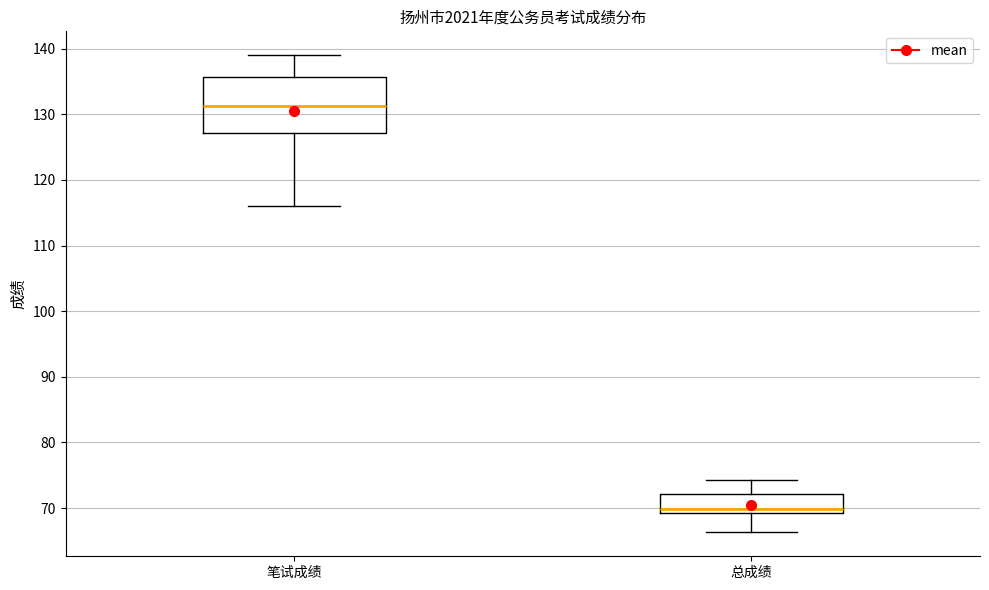

Reading left to right, transcribe this box plot: for each box, give where its median line is, the range the box spans, and where its two whiskers end, as read against the y-axis. The values are not printed on the chart, so give them approximately, as read against the axis.

笔试成绩: median 131, box 127 to 136, whiskers 116 to 139
总成绩: median 70, box 69 to 72, whiskers 66 to 74